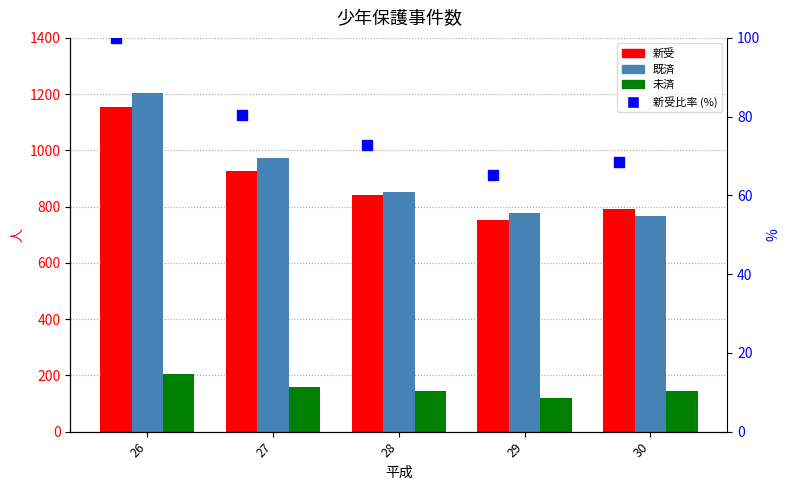

What is the total value across all series at 27?

2138.4